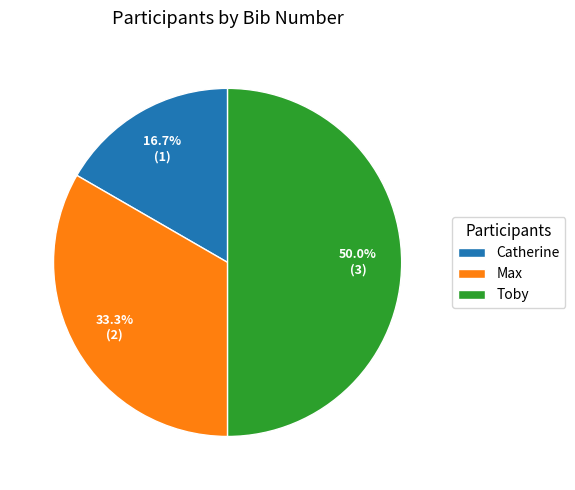

How many slices are in this pie chart?

3